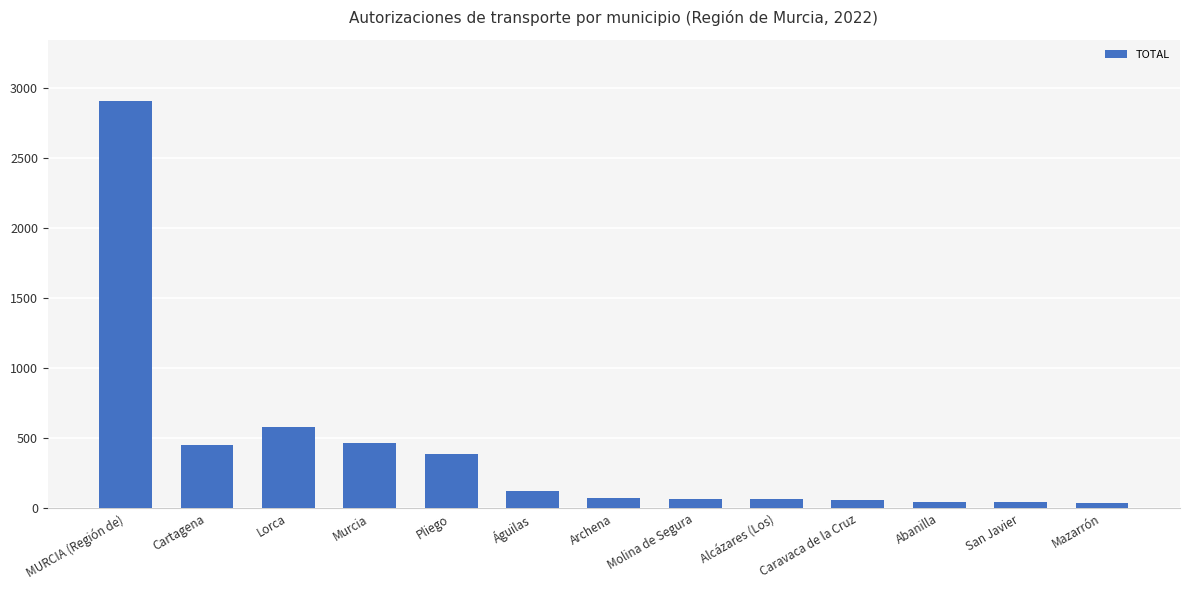

The chart shows a value of 43 at San Javier. True or false?

True